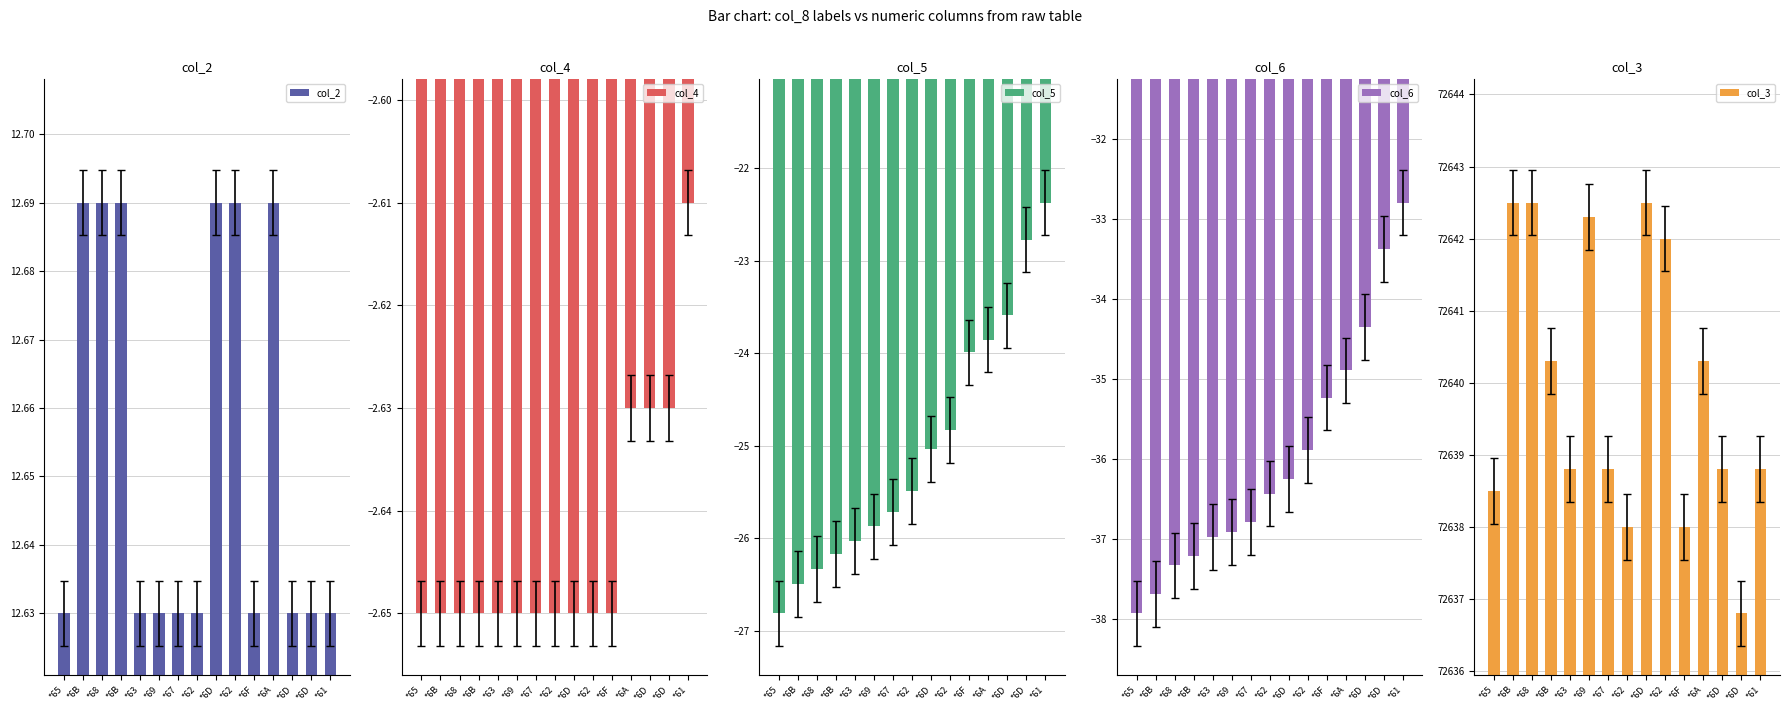

Reading left to right, list all the values displayed in this chart.

col_2: *65=12.6	*6B=12.7	*68=12.7	*6B=12.7	*63=12.6	*69=12.6	*67=12.6	*62=12.6	*6D=12.7	*62=12.7	*6F=12.6	*6A=12.7	*6D=12.6	*6D=12.6	*61=12.6
col_4: *65=-2.6	*6B=-2.6	*68=-2.6	*6B=-2.6	*63=-2.6	*69=-2.6	*67=-2.6	*62=-2.6	*6D=-2.6	*62=-2.6	*6F=-2.6	*6A=-2.6	*6D=-2.6	*6D=-2.6	*61=-2.6
col_5: *65=-26.8	*6B=-26.5	*68=-26.3	*6B=-26.2	*63=-26.0	*69=-25.9	*67=-25.7	*62=-25.5	*6D=-25.0	*62=-24.8	*6F=-24.0	*6A=-23.9	*6D=-23.6	*6D=-22.8	*61=-22.4
col_6: *65=-37.9	*6B=-37.7	*68=-37.3	*6B=-37.2	*63=-37.0	*69=-36.9	*67=-36.8	*62=-36.4	*6D=-36.2	*62=-35.9	*6F=-35.2	*6A=-34.9	*6D=-34.4	*6D=-33.4	*61=-32.8
col_3: *65=72638.5	*6B=72642.5	*68=72642.5	*6B=72640.3	*63=72638.8	*69=72642.3	*67=72638.8	*62=72638.0	*6D=72642.5	*62=72642.0	*6F=72638.0	*6A=72640.3	*6D=72638.8	*6D=72636.8	*61=72638.8